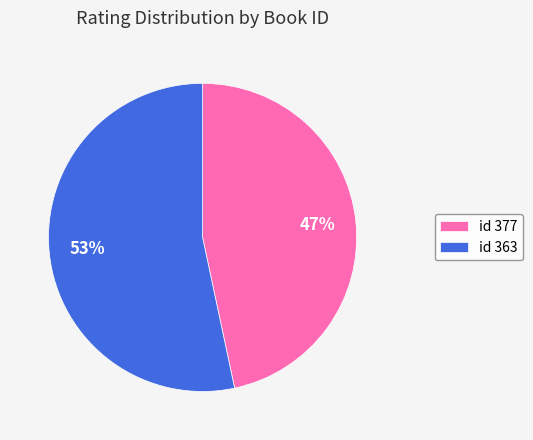

Count the number of slices in the pie.

2